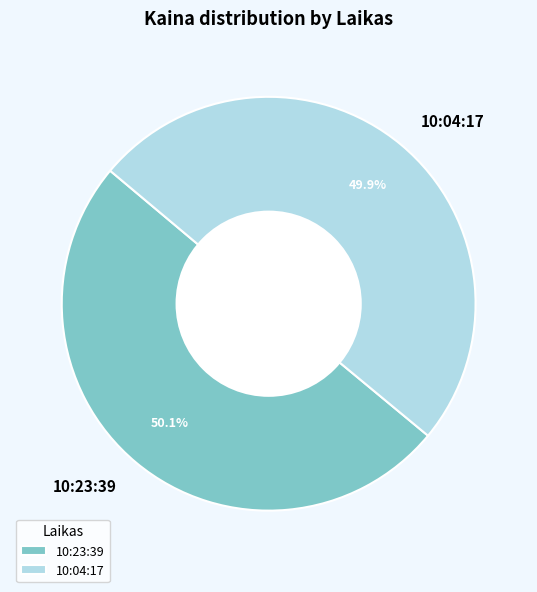

What portion of the pie excludes 10:04:17?

50.1%